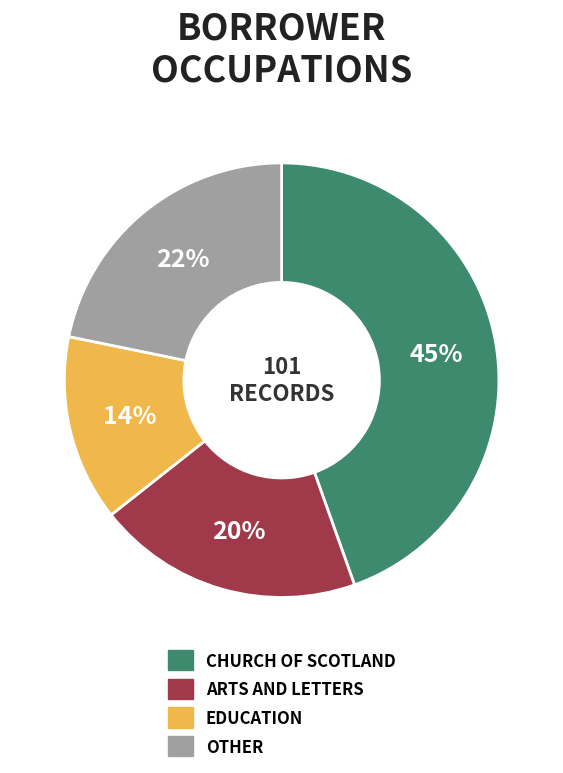

Is there any slice that represents more than half of the pie?

No